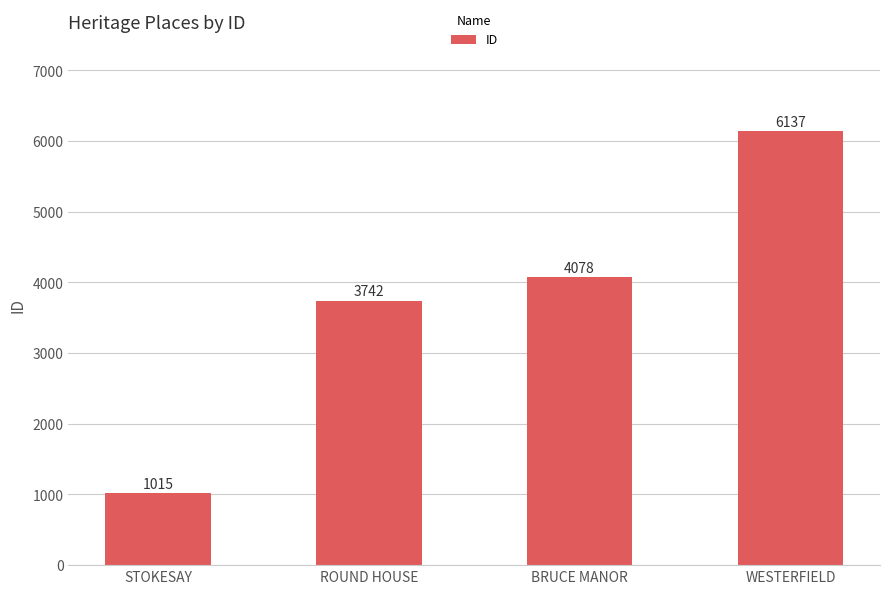

What position from the right is ROUND HOUSE?

3